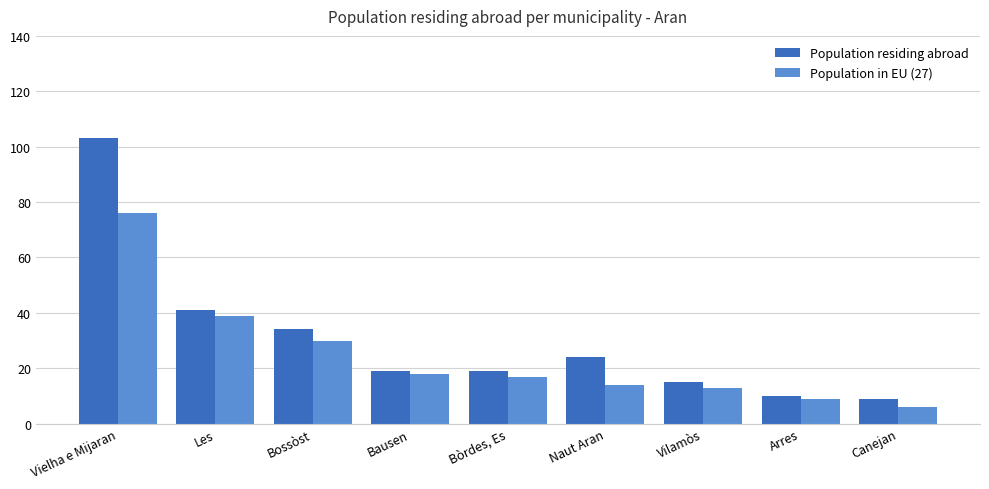

What is the value of the Population residing abroad bar at the 5th from the left?

19